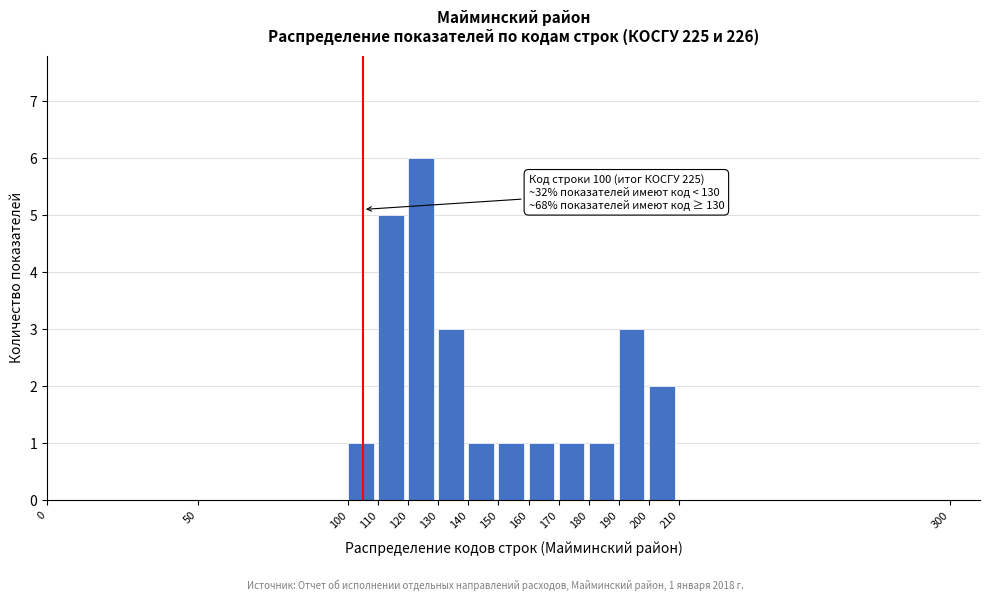

Which range on the x-axis has the tallest bar?

120 to 130